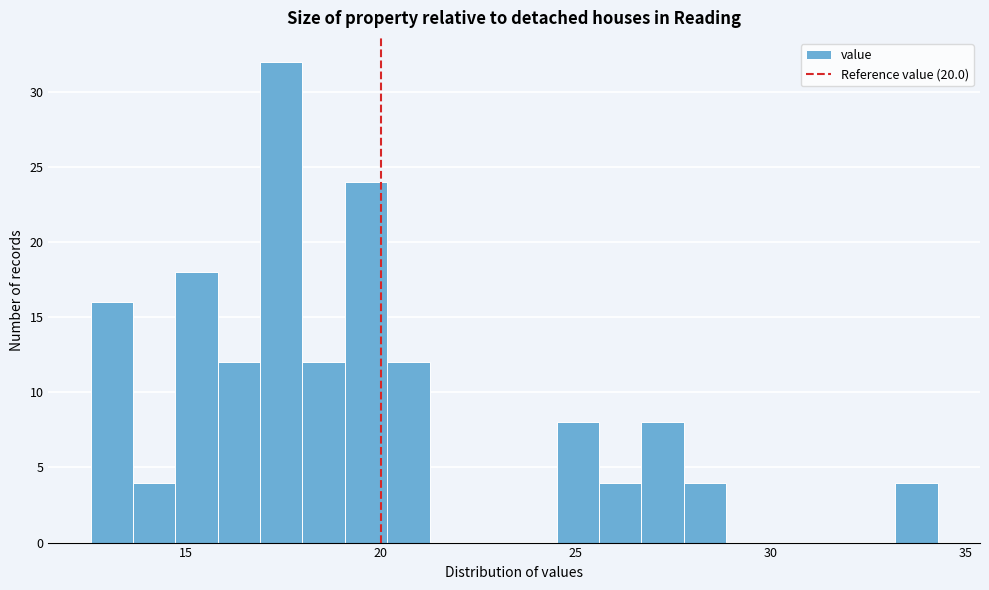

Around what value on the x-axis is the tallest bar? Give the approximate position of its centre, as read against the axis.

17.5